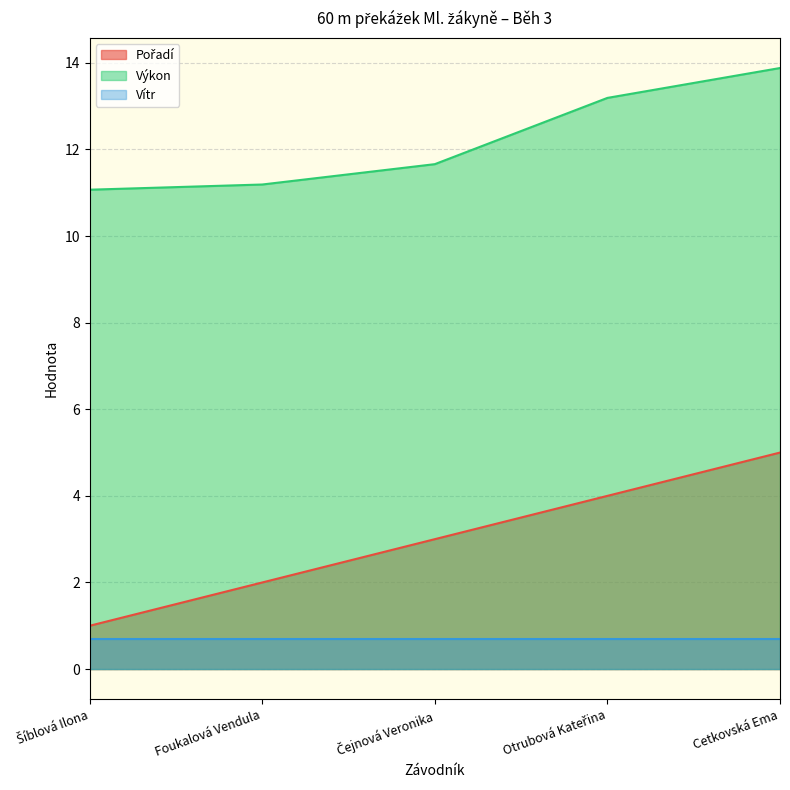

The Výkon series shows 13.9 at Cetkovská Ema. True or false?

True